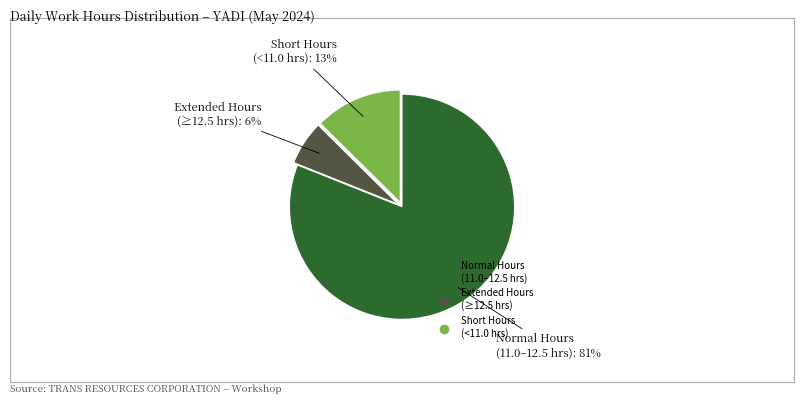

To the nearest percent, what is the average slice percentage?

33%